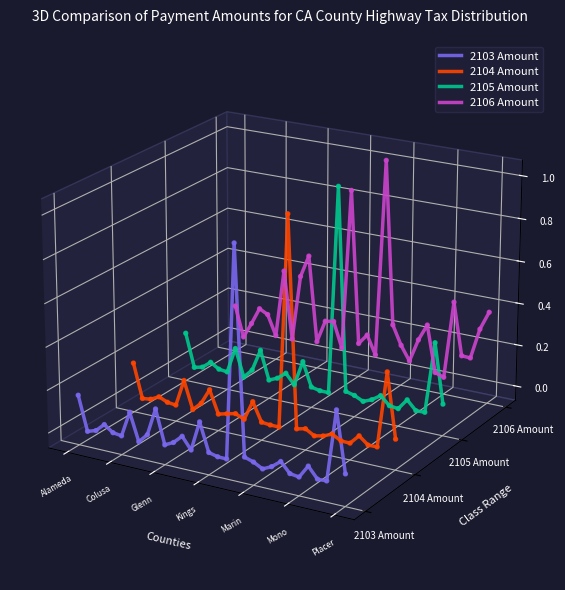

Is the value of 2106 Amount at 29 greater than the value of 2103 Amount at 9?

Yes